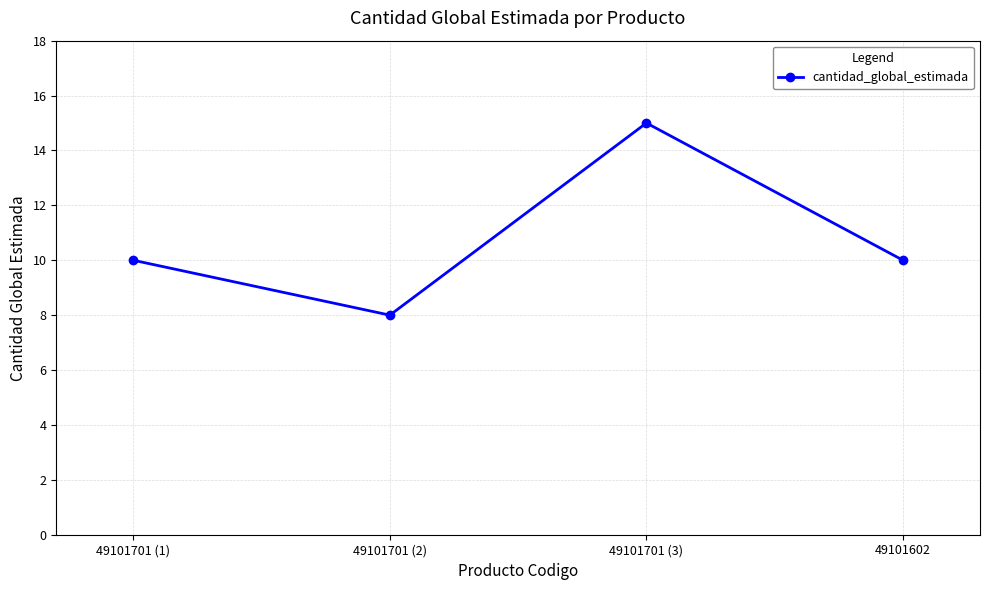

What is the maximum value shown in the chart?

15